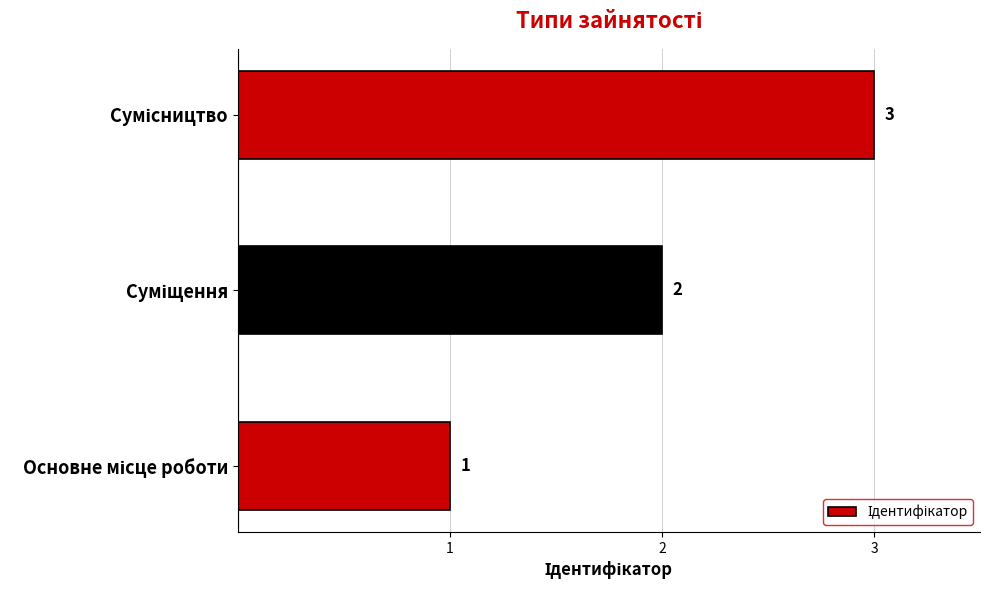

How many values are between 1 and 3?

3